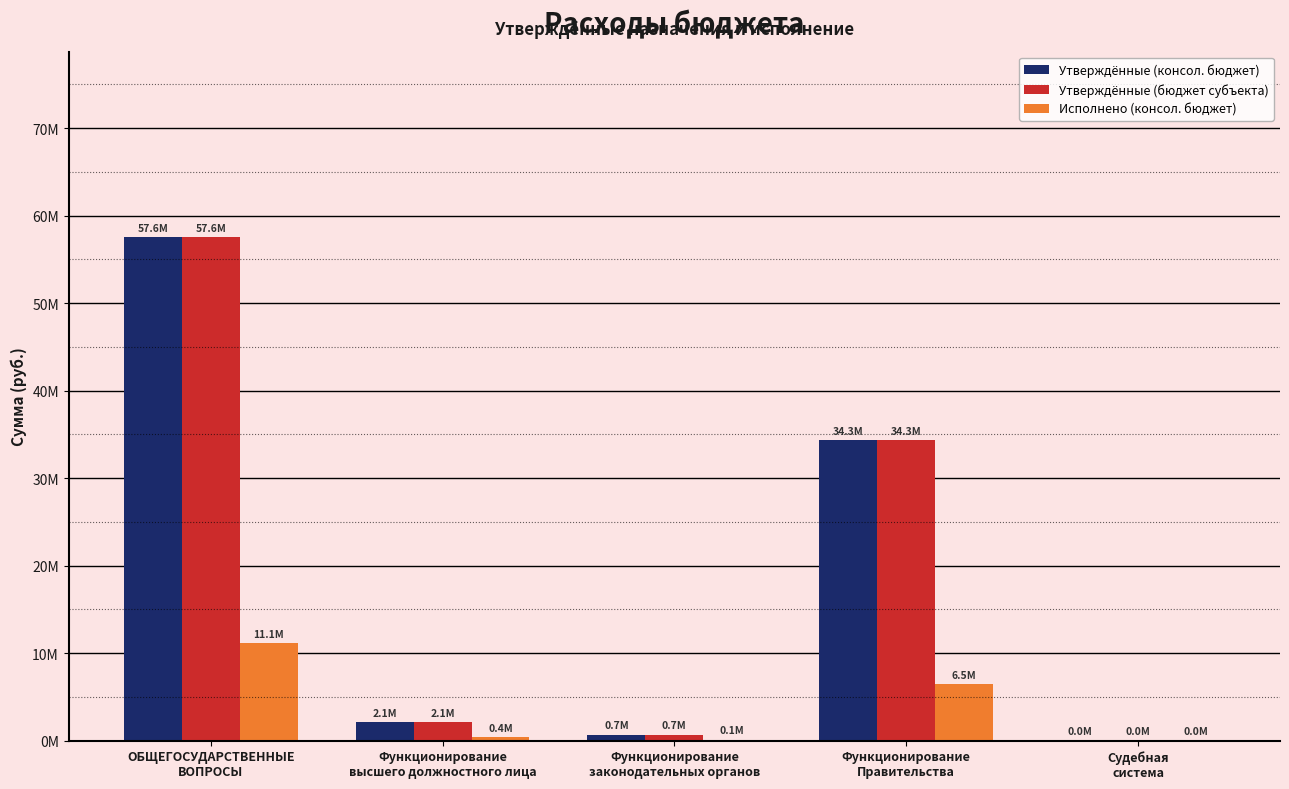

True or false: Утверждённые (консол. бюджет) has a value of 59689703.0 at Функционирование
Правительства.

False